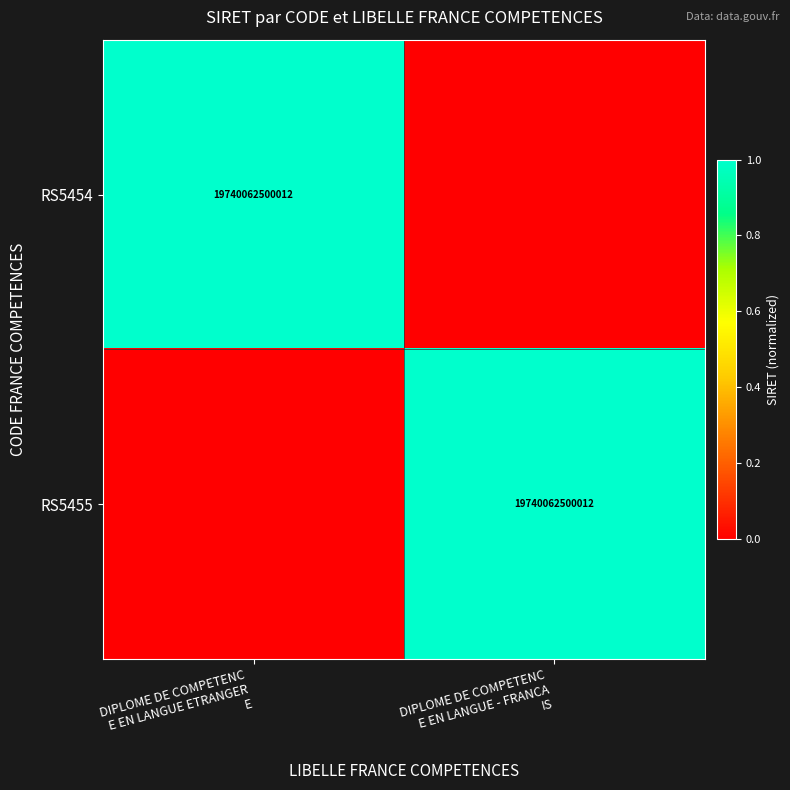

Is the value of RS5454 at DIPLOME DE COMPETENC E EN LANGUE - FRANCA IS greater than the value of RS5455 at DIPLOME DE COMPETENC E EN LANGUE - FRANCA IS?

No